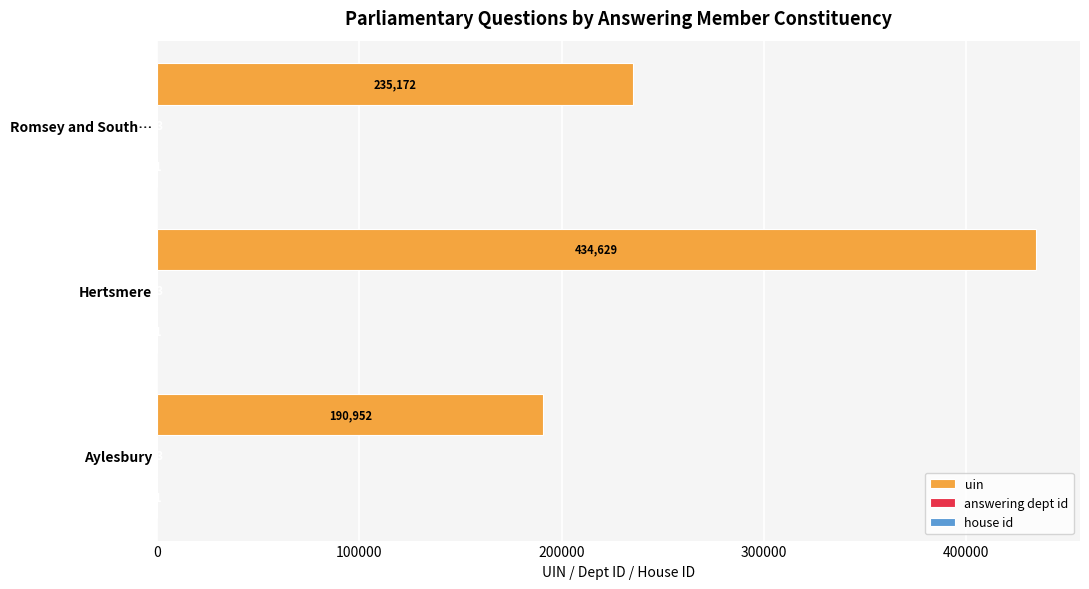

Which series changed the most between Aylesbury and Romsey and South…?

uin